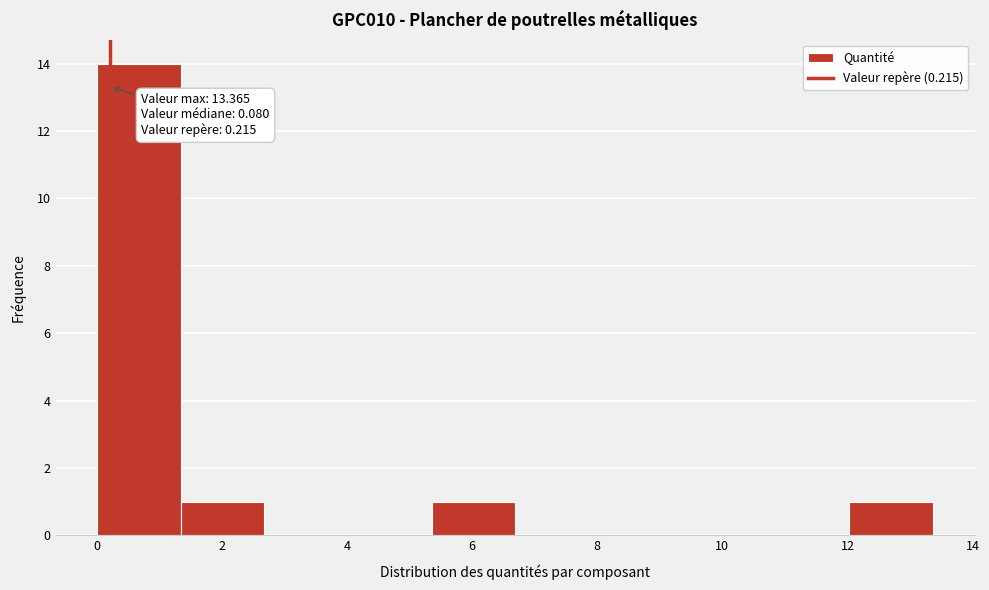

Over which range of the x-axis is the bar tallest?

0.0 to 1.4